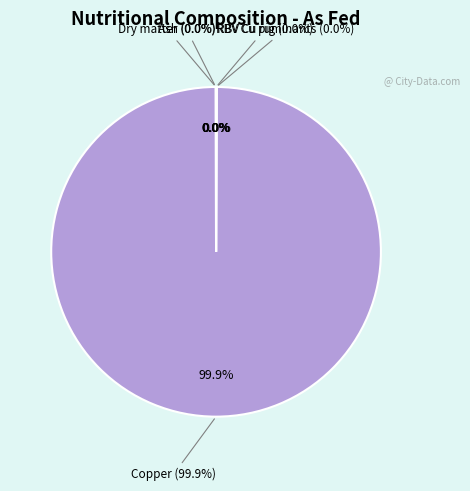

Is it true that Dry matter is 0% of the pie?

True